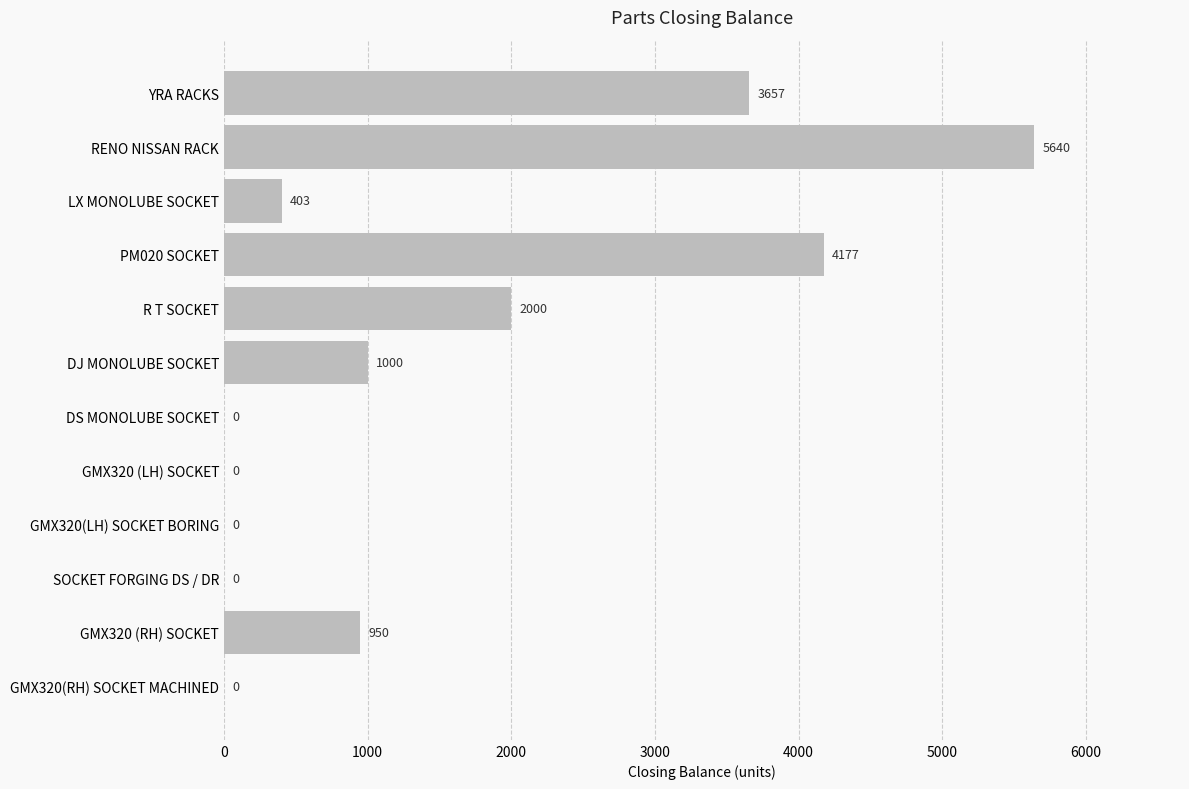

What is the greatest value displayed?

5640